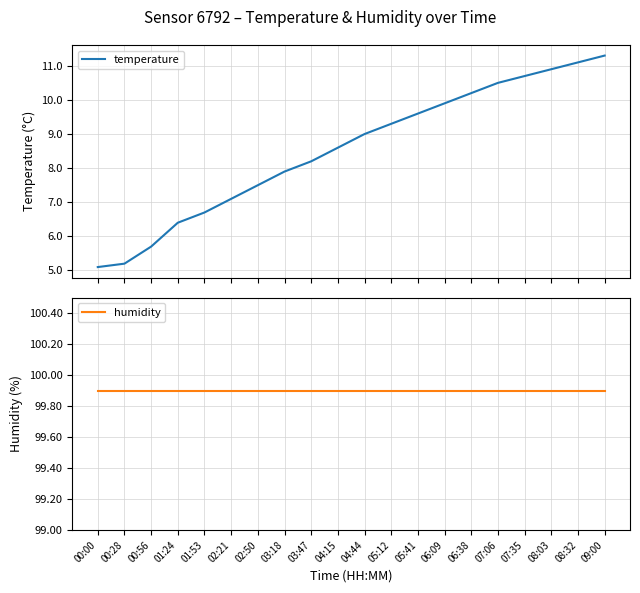

True or false: humidity has a value of 99.9 at 06:09.

True